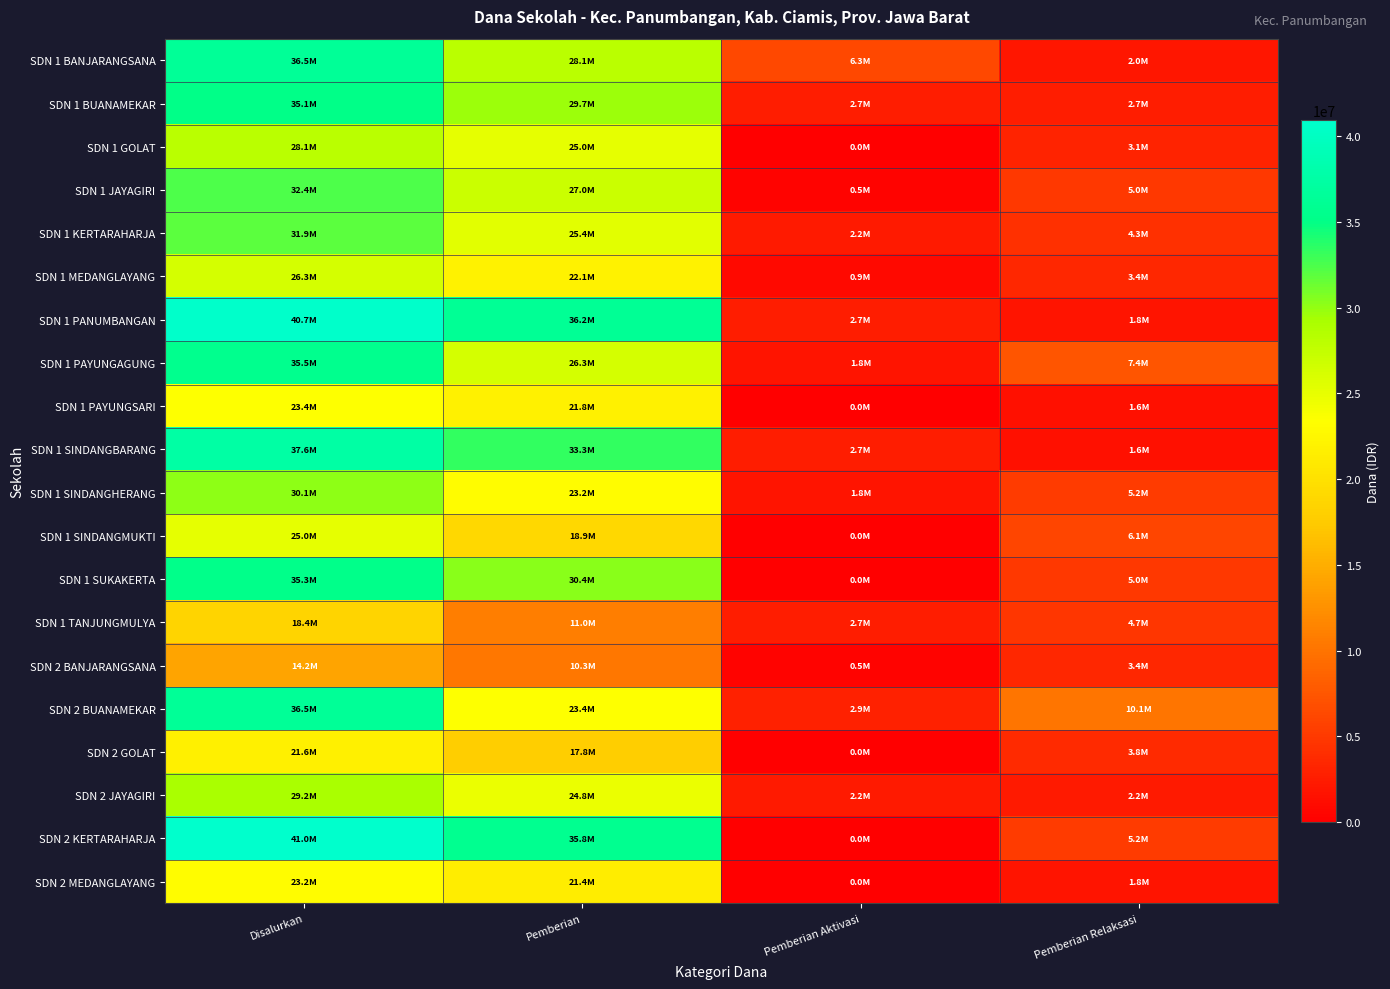

Which series has the largest total across all categories?

SDN 2 KERTARAHARJA